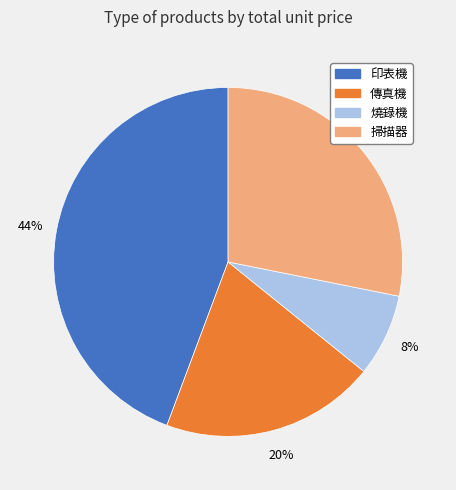

Rank the categories by value from highest to lowest.

印表機, 掃描器, 傳真機, 燒錄機